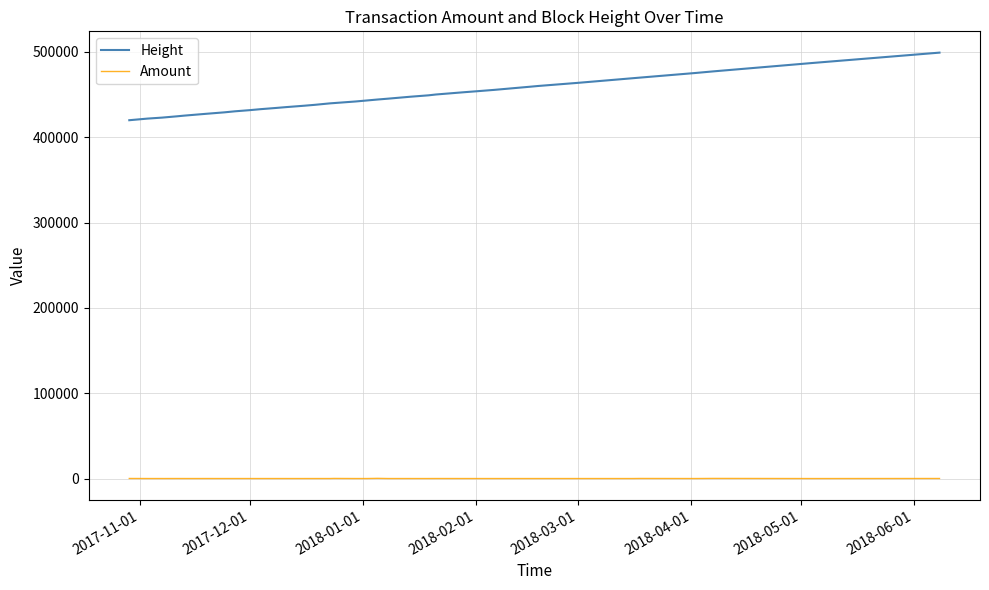

What is the maximum value shown in the chart?

499035.0